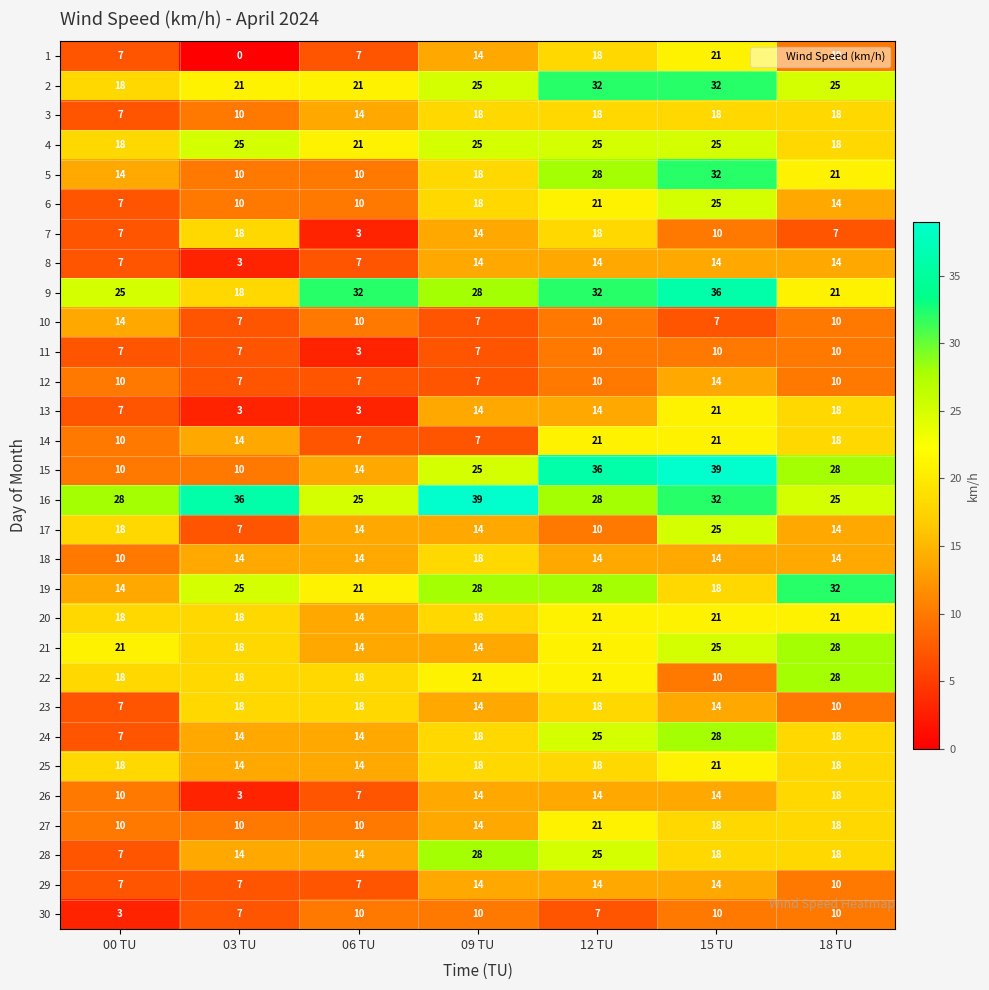

At how many categories does at least one series exceed 19?

7